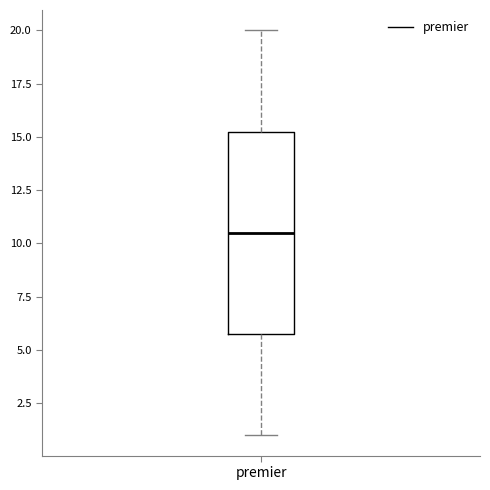

Where does the upper whisker of the box for premier end on the y-axis? The values are not printed on the chart, so give them approximately, as read against the axis.

20.0